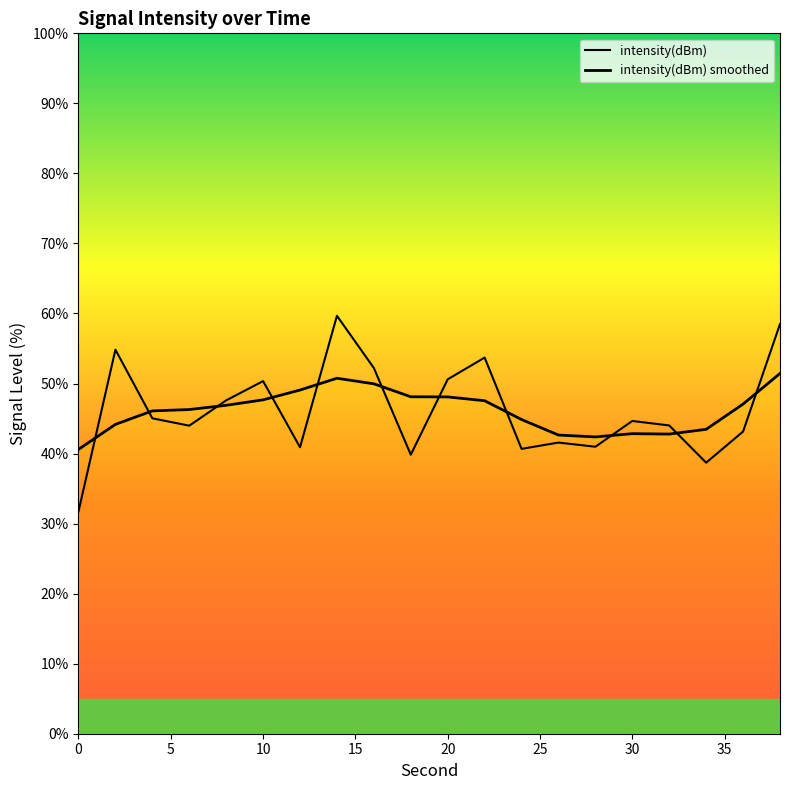

Rank the categories by value from highest to lowest.

14, 38, 2, 22, 16, 20, 10, 8, 4, 30, 32, 6, 36, 26, 28, 12, 24, 18, 34, 0